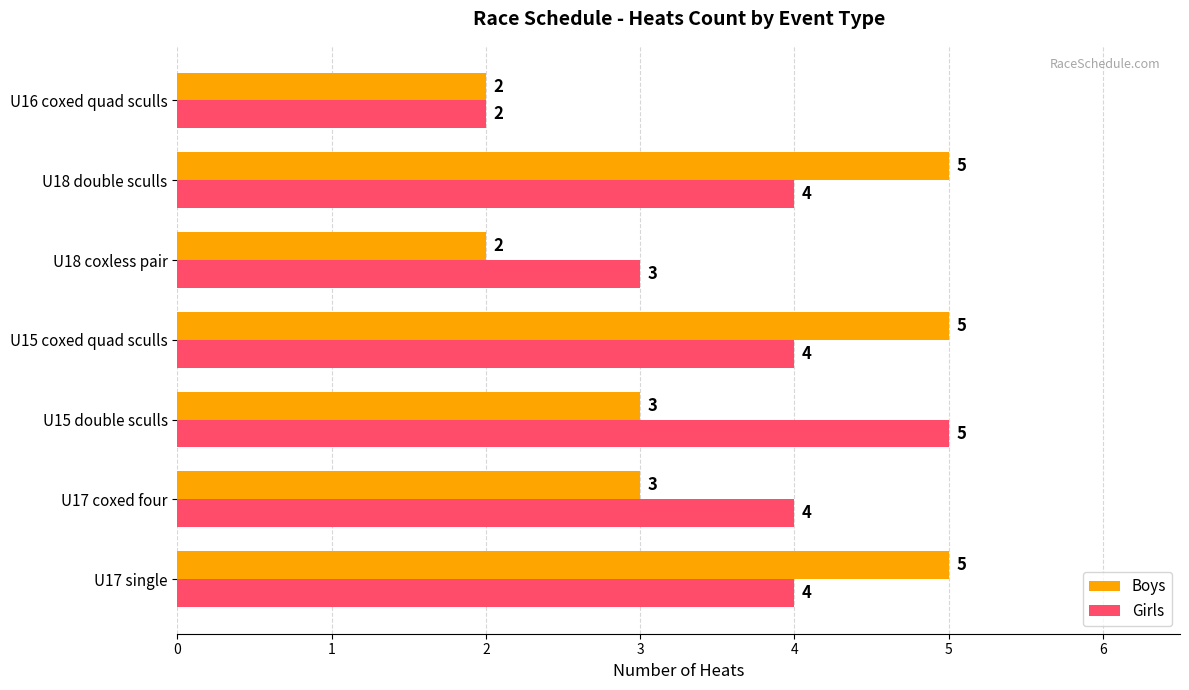

What is the difference between the maximum and minimum values in the Boys series?

3